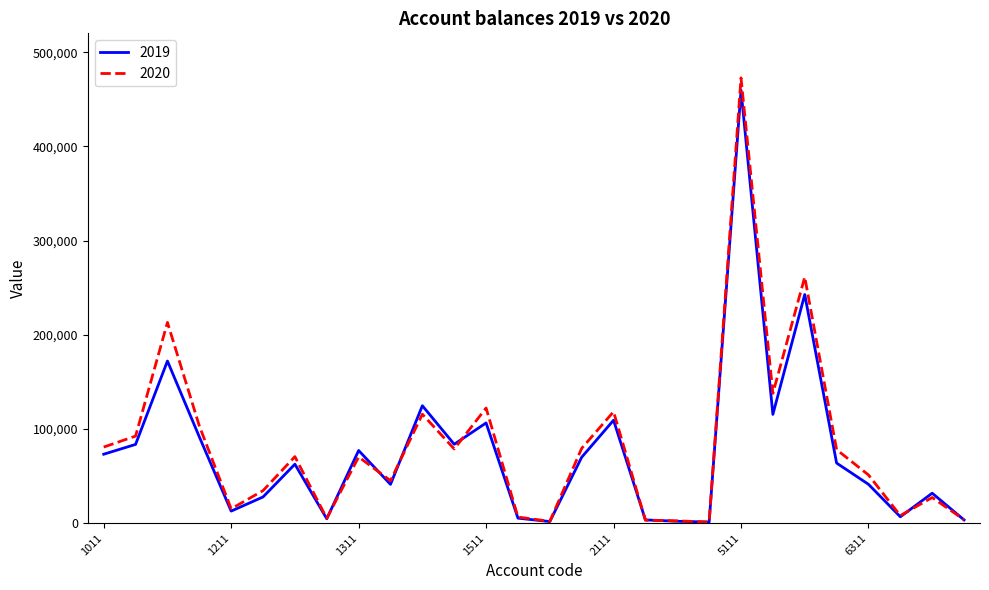

What is the maximum value shown in the chart?

472758